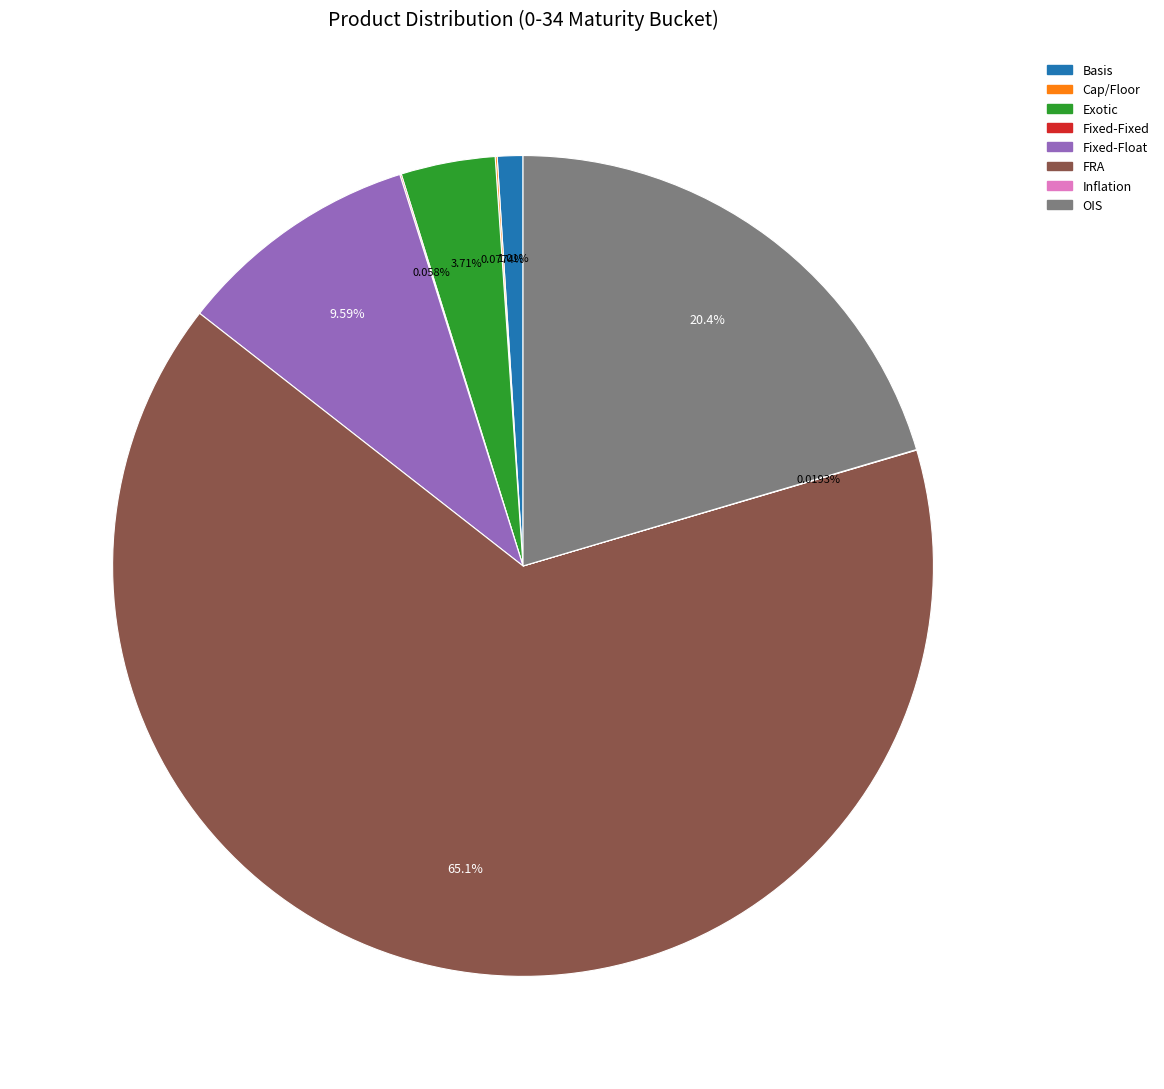

Does any single category account for the majority?

Yes